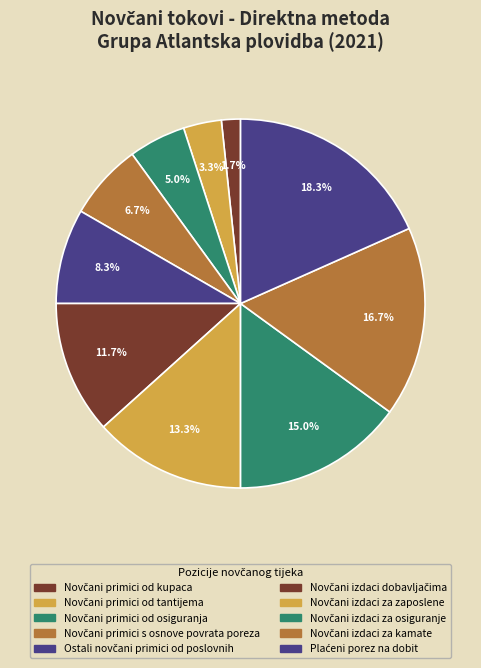

To the nearest percent, what is the difference between the largest and smallest slice percentages?

17%